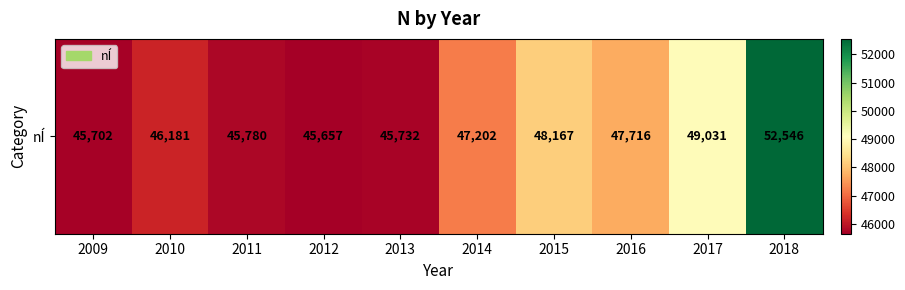

Reading left to right, list all the values displayed in this chart.

45702	46181	45780	45657	45732	47202	48167	47716	49031	52546